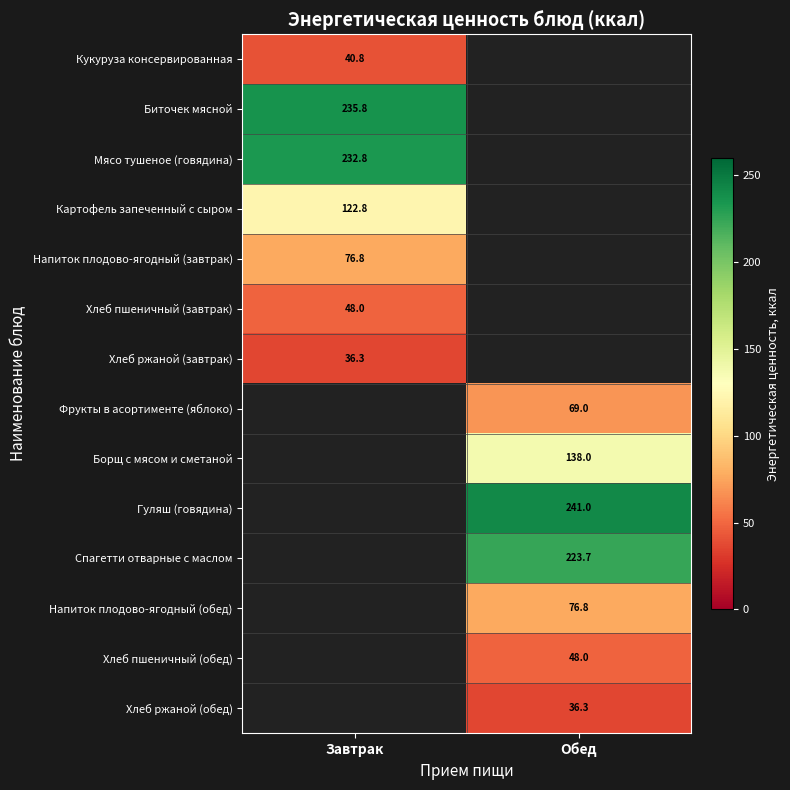

At which label does Гуляш (говядина) first exceed 240?

Обед